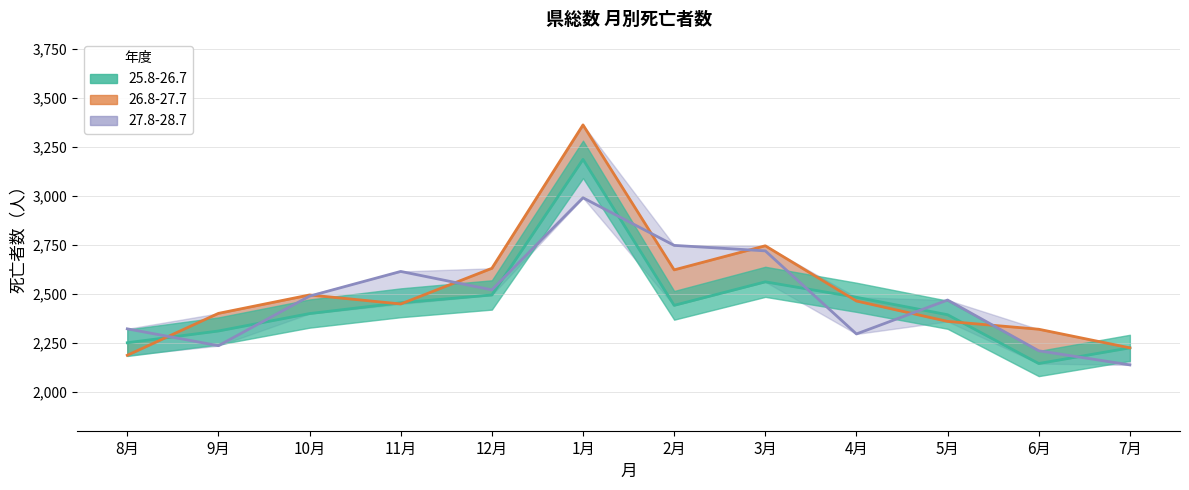

In 25.8-26.7, how many points are higher than both neighbors (excluding endpoints)?

2